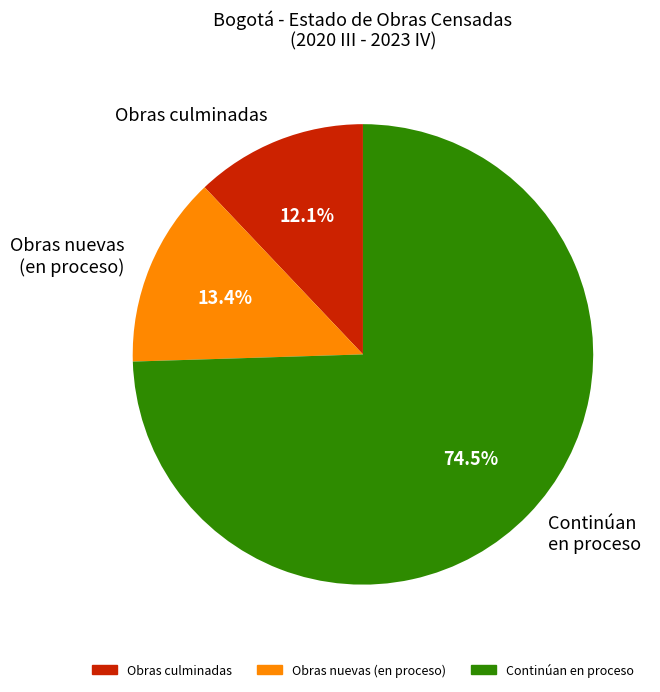

Which category has the biggest portion of the pie?

Continúan en proceso